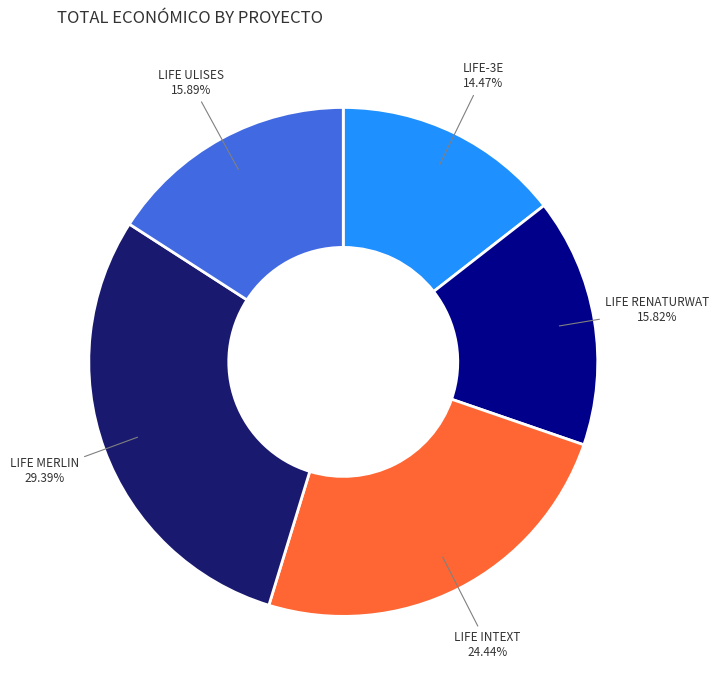

To the nearest percent, what portion does LIFE-3E represent?

14%